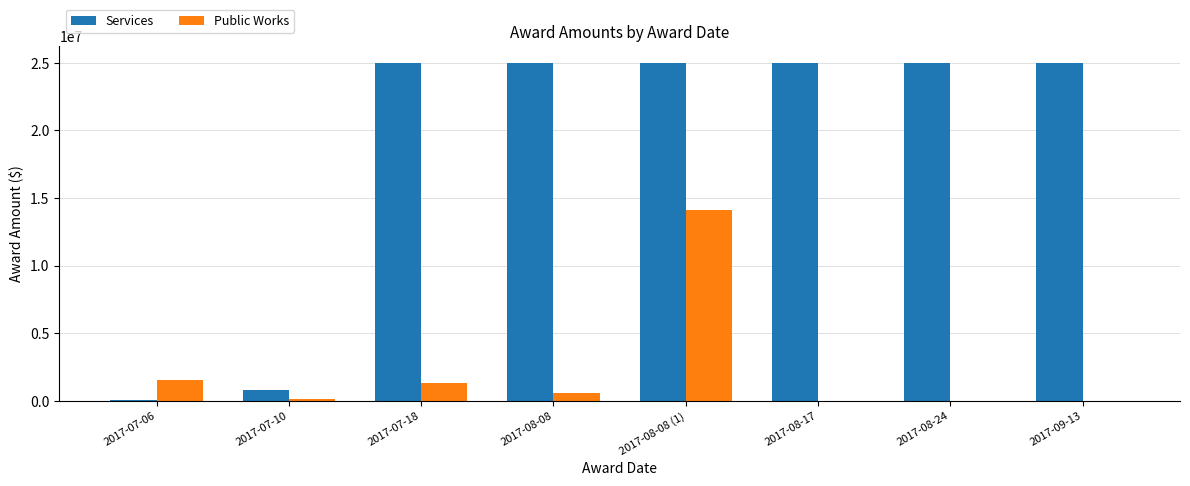

The value of Public Works at 2017-09-13 is -9564898. True or false?

False